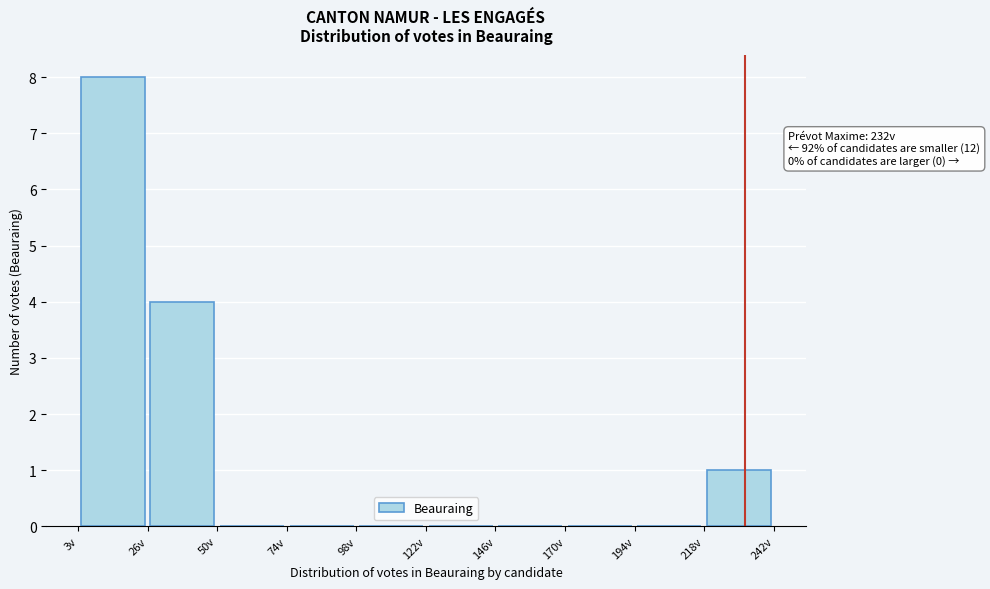

Which range on the x-axis has the tallest bar?

5 to 25